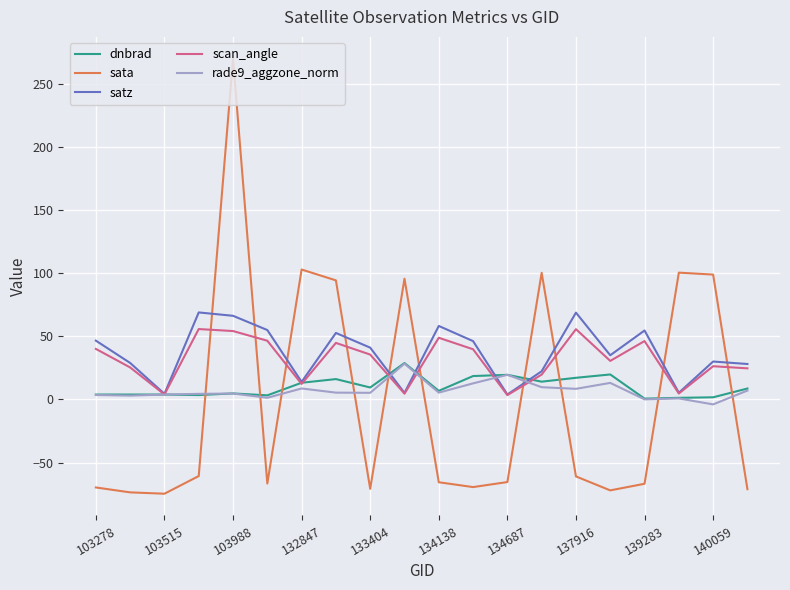

In dnbrad, how many points are lower than both neighbors (excluding endpoints)?

6